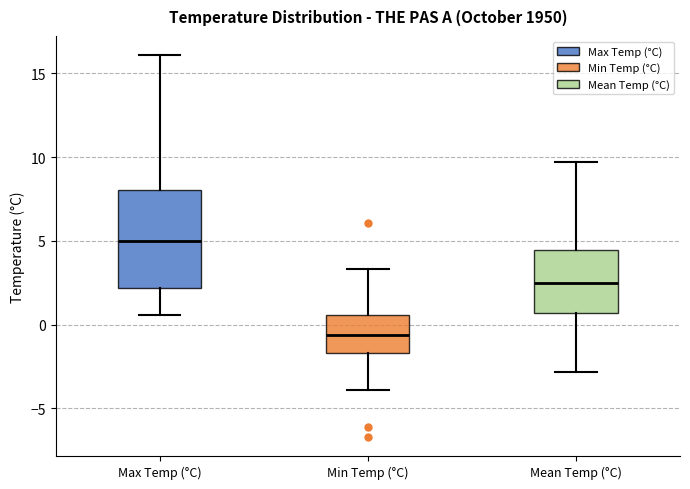

Which box has the highest median line?

Max Temp (°C)